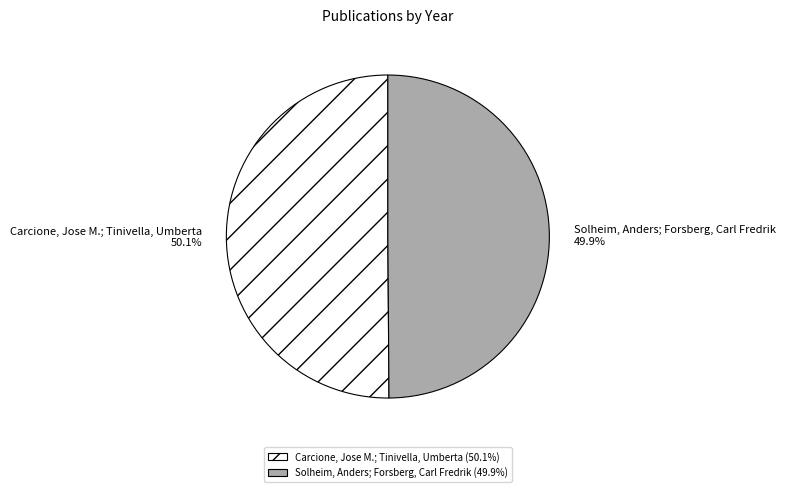

What percentage is the Solheim, Anders; Forsberg, Carl Fredrik slice, to the nearest percent?

50%